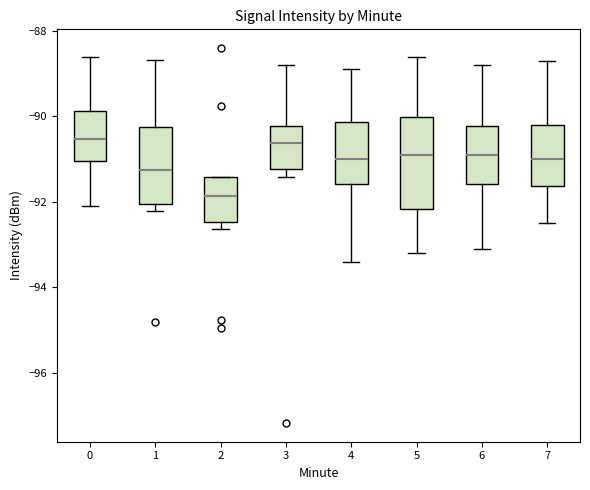

Reading left to right, transcribe this box plot: for each box, give where its median line is, the range the box spans, and where its two whiskers end, as read against the y-axis. The values are not printed on the chart, so give them approximately, as read against the axis.

0: median -90.6, box -91.0 to -89.8, whiskers -92.0 to -88.6
1: median -91.2, box -92.0 to -90.2, whiskers -92.2 to -88.6
2: median -91.8, box -92.4 to -91.4, whiskers -92.6 to -91.4
3: median -90.6, box -91.2 to -90.2, whiskers -91.4 to -88.8
4: median -91.0, box -91.6 to -90.2, whiskers -93.4 to -88.8
5: median -90.8, box -92.2 to -90.0, whiskers -93.2 to -88.6
6: median -90.8, box -91.6 to -90.2, whiskers -93.0 to -88.8
7: median -91.0, box -91.6 to -90.2, whiskers -92.4 to -88.6